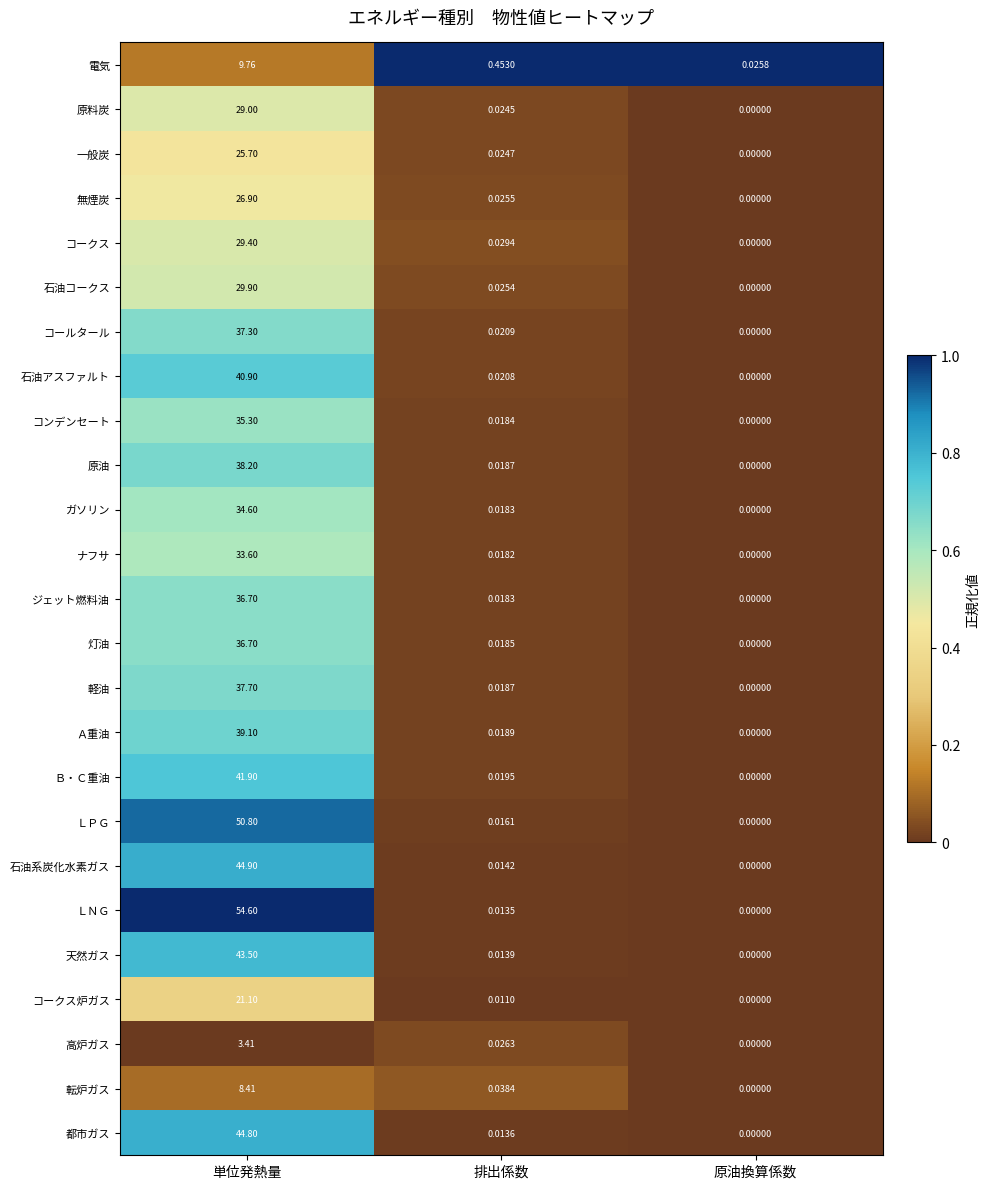

Which series changed the most between 単位発熱量 and 排出係数?

ＬＮＧ